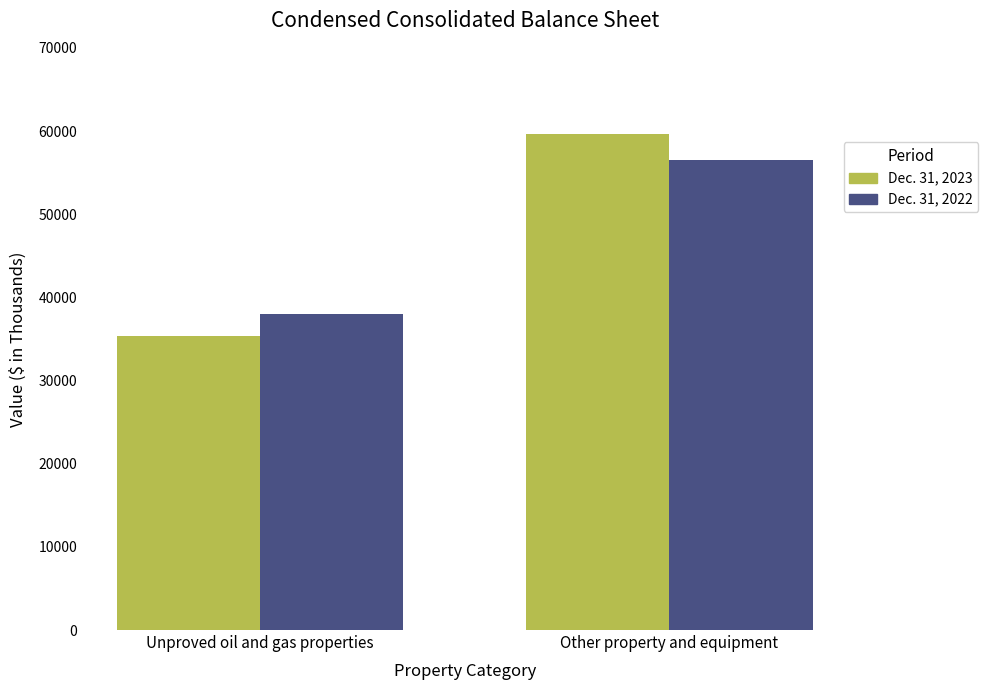

Reading right to left, what are all the values shown in this chart?

Dec. 31, 2023: Other property and equipment=59669	Unproved oil and gas properties=35362
Dec. 31, 2022: Other property and equipment=56512	Unproved oil and gas properties=38008